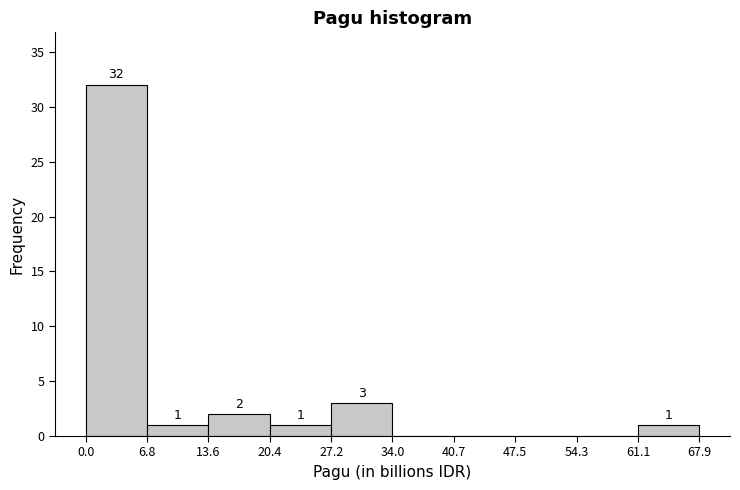

Which range on the x-axis has the tallest bar?

0.0 to 6.8